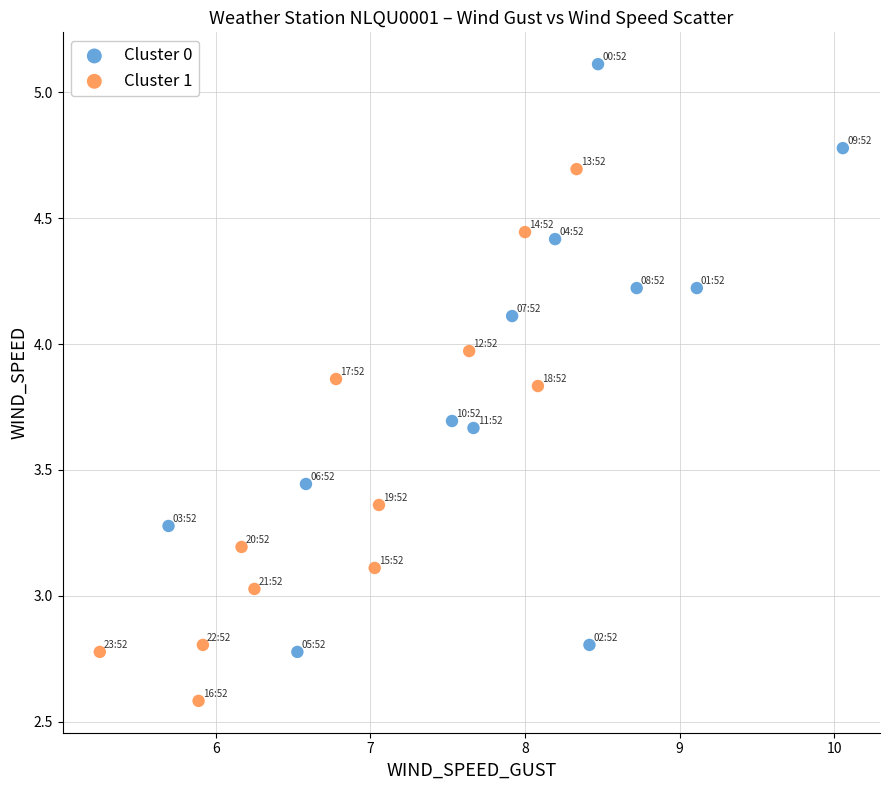

Which series reaches the minimum Y coordinate?

Cluster 1